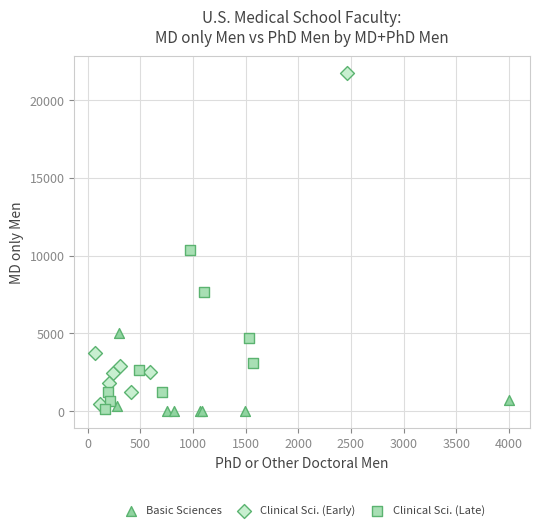

What are all the series names shown in the legend?

Basic Sciences, Clinical Sci. (Early), Clinical Sci. (Late)